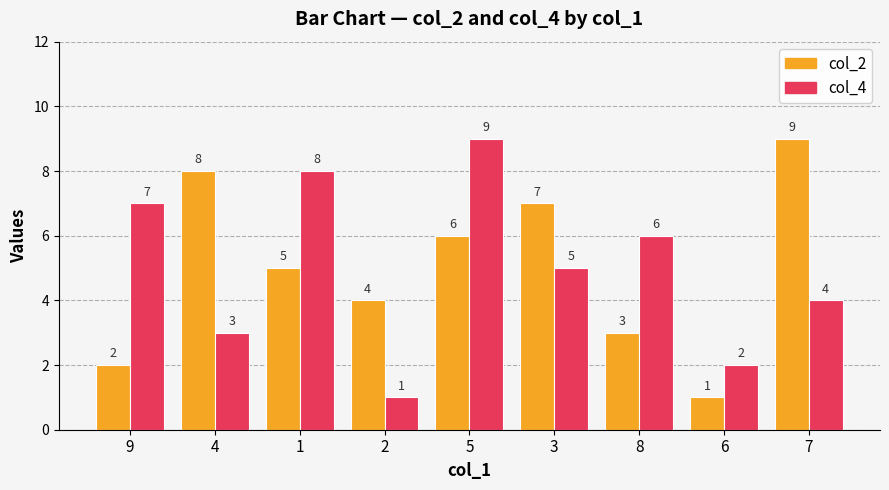

The col_2 series shows 4 at 2. True or false?

True